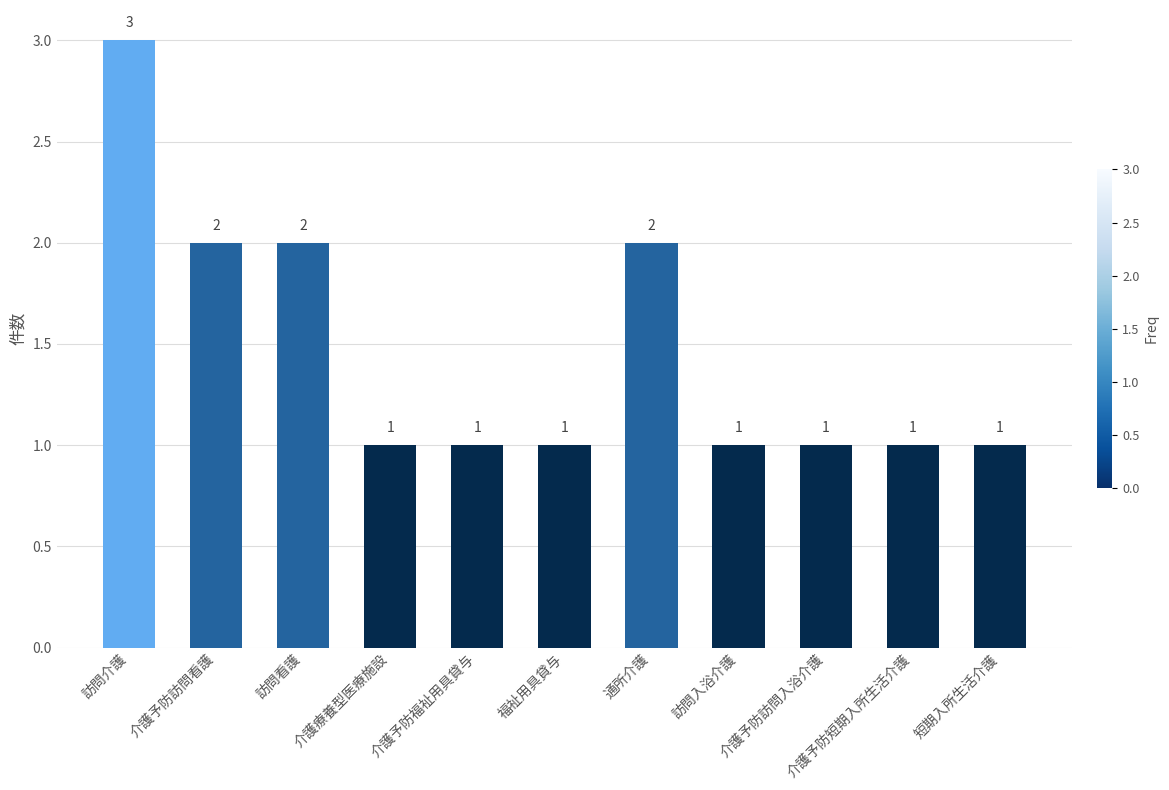

True or false: the data shows 1 at 介護予防短期入所生活介護.

True